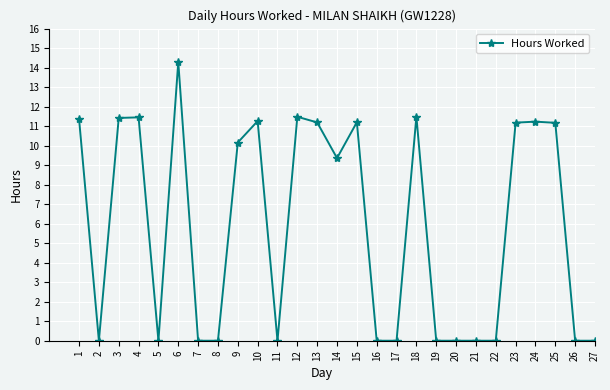

Is it true that the value at 21 is 0.0?

True